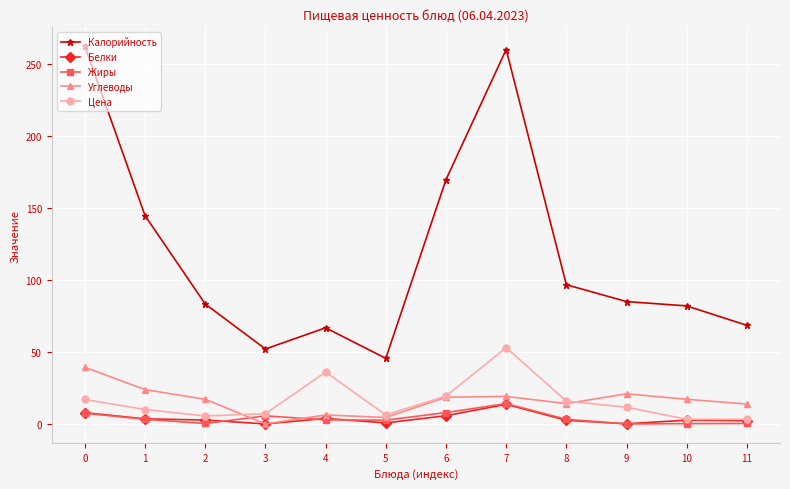

True or false: Калорийность has a value of 262.1 at 0.

True